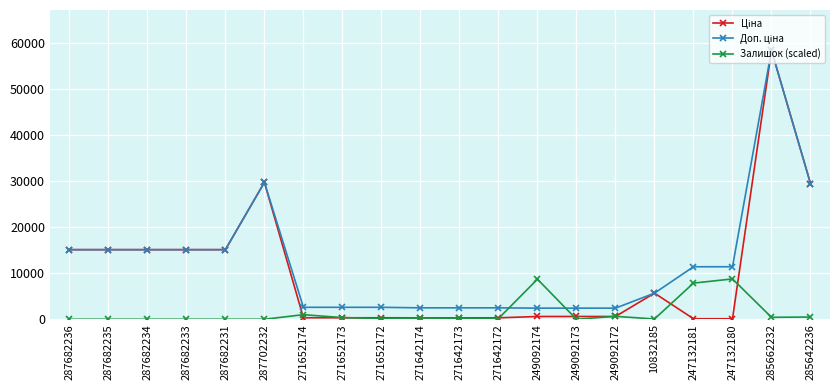

What is the spread (max minus min) of values at 287682234?

15120.0